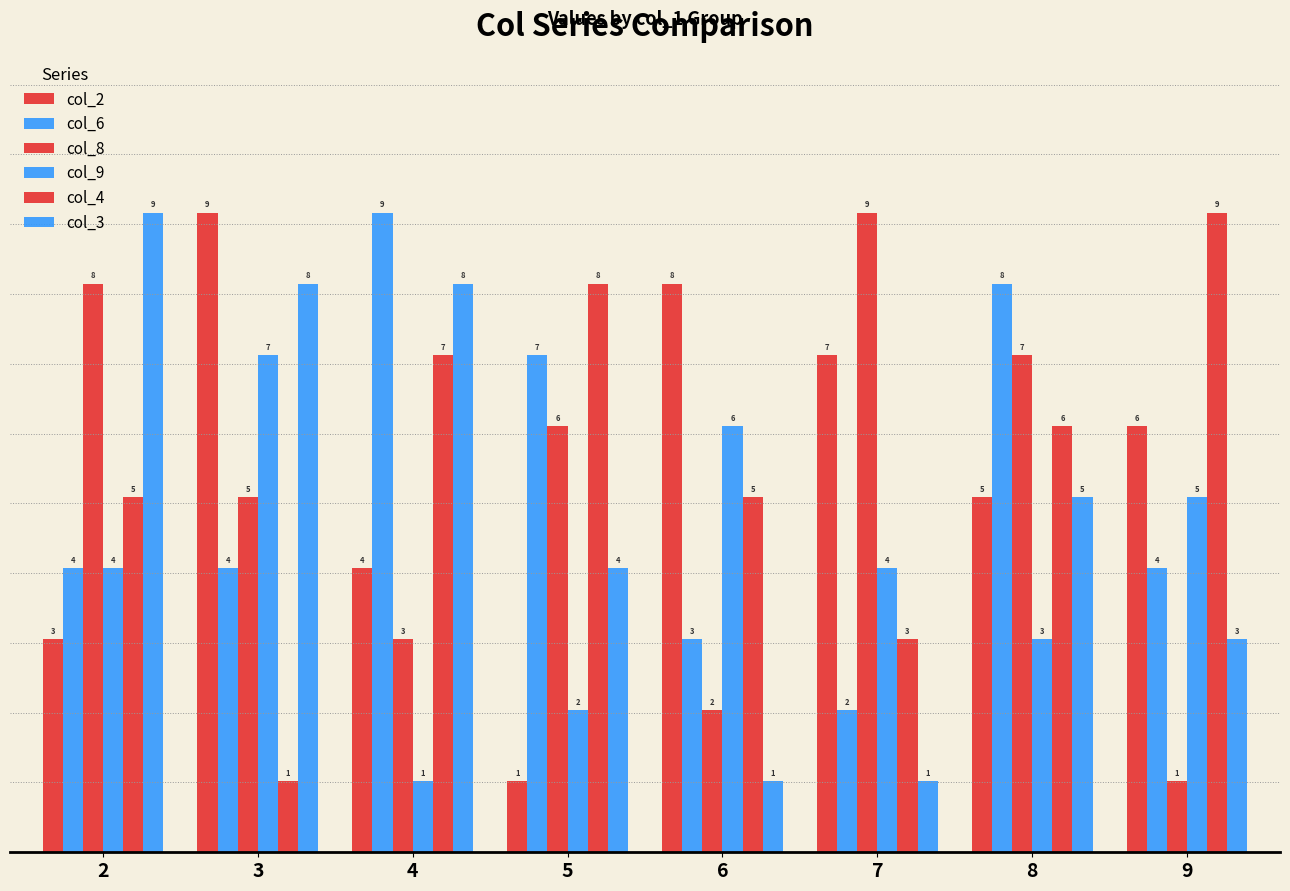

How many bars are there in total?

48